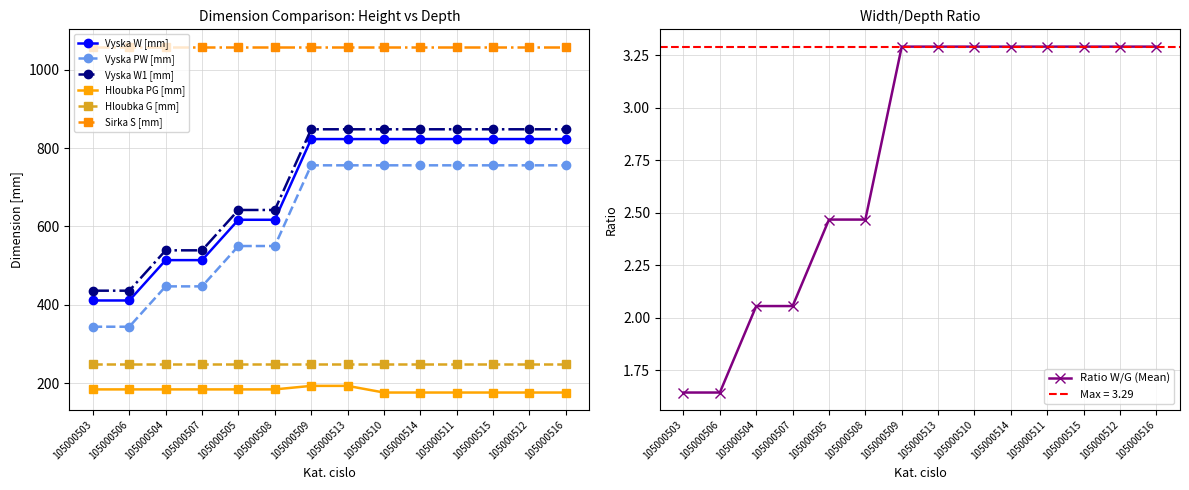

True or false: Hloubka PG [mm] and Vyska PW [mm] cross at least once.

False